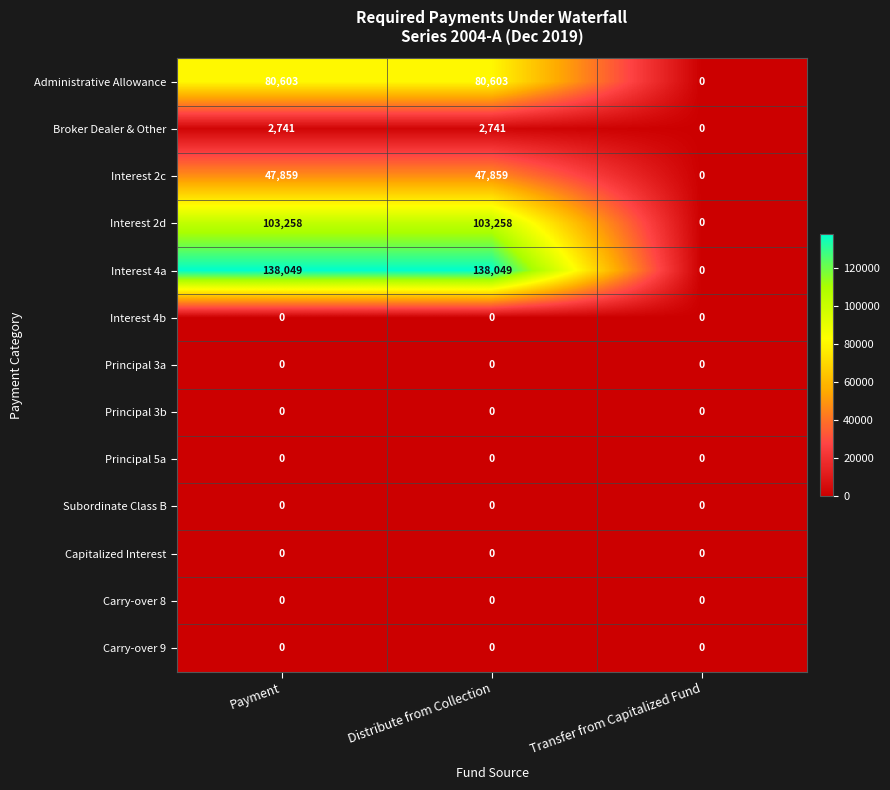

Which series has the largest range (max minus min)?

Interest 4a